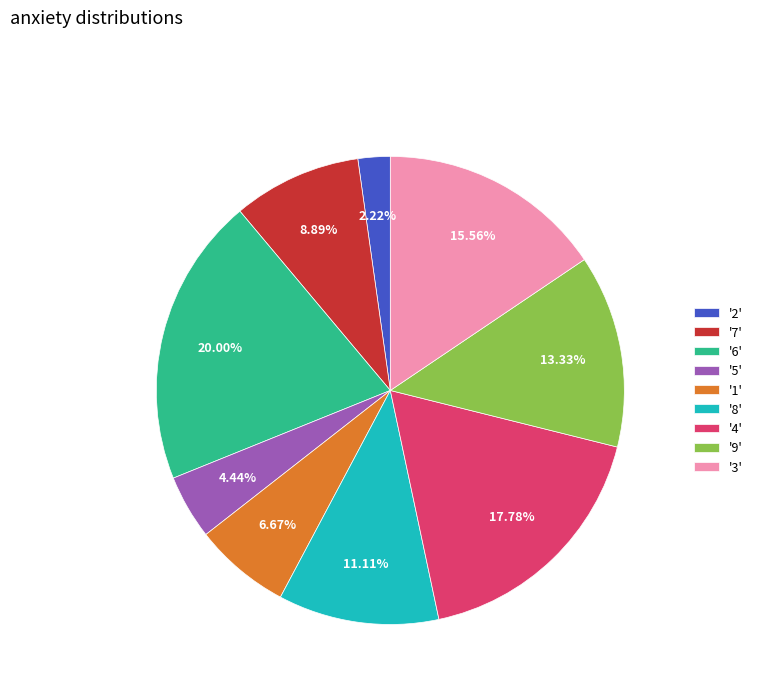

Rank the categories by value from lowest to highest.

'2', '5', '1', '7', '8', '9', '3', '4', '6'